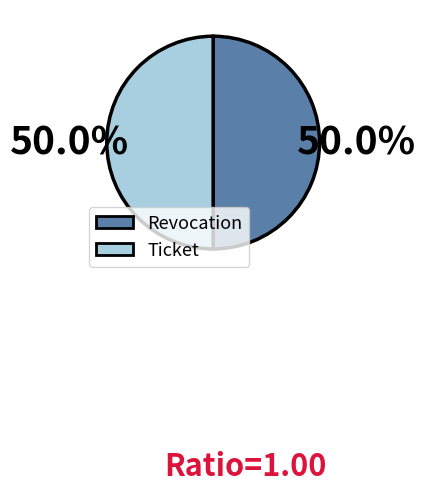

What is the ratio of the value at Revocation to the value at Ticket?

1.0